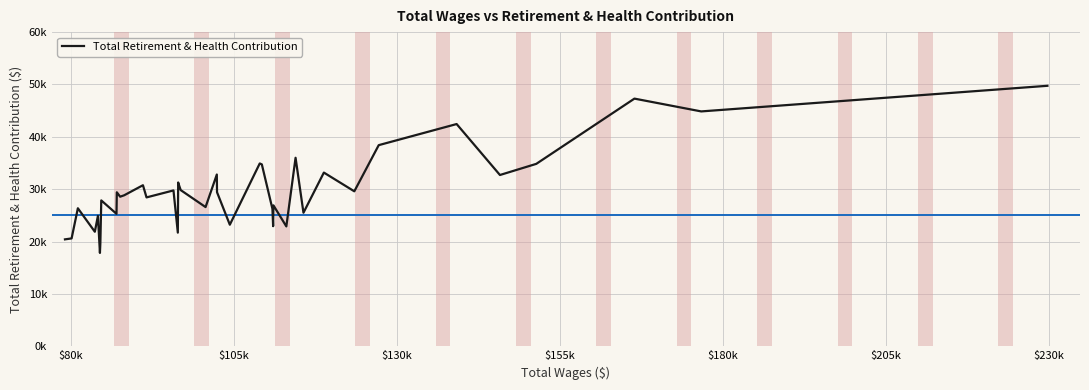

Reading left to right, list all the values displayed in this chart.

20424	20604	26363	21879	24912	17834	19710	27863	25300	29412	28570	28840	30763	28436	29767	21709	31284	31165	29833	26592	32804	29424	23220	34918	34738	26243	22941	26920	22898	36004	25508	33176	29599	38415	42445	32714	34842	47301	44856	49749